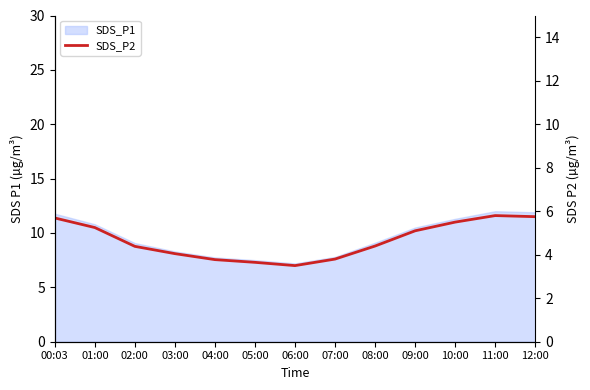

Rank the categories by value from highest to lowest.

11:00, 12:00, 00:03, 10:00, 01:00, 09:00, 08:00, 02:00, 03:00, 07:00, 04:00, 05:00, 06:00